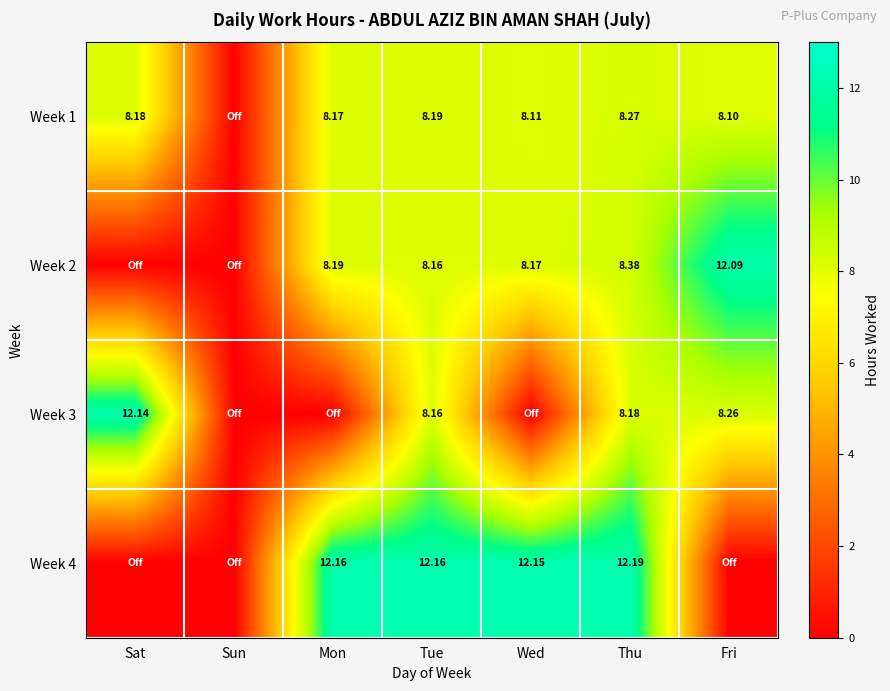

What is the sum of the Week 1 values at Tue and Mon?

16.4